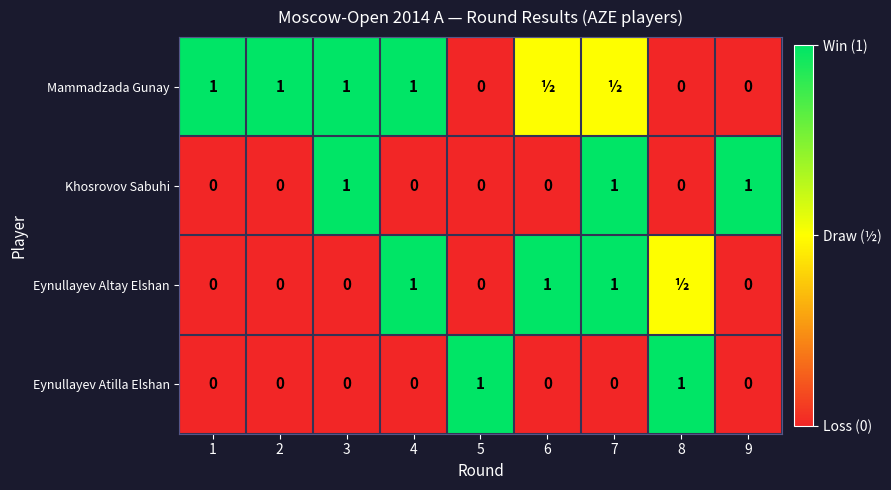

What is the sum of all Eynullayev Atilla Elshan values?

2.0